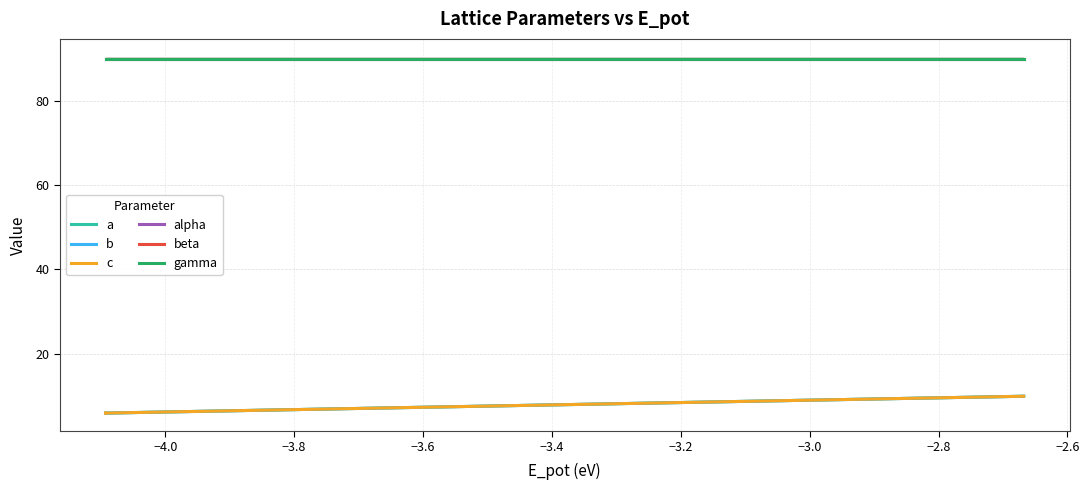

Where is the first local minimum for a?

−4.0